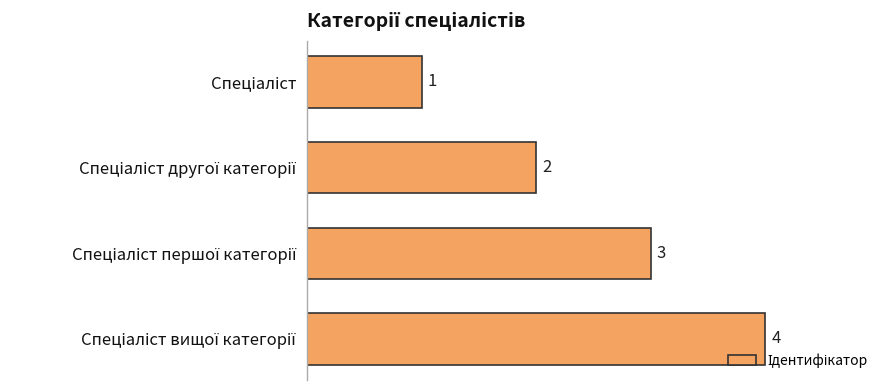

What is the maximum value shown in the chart?

4